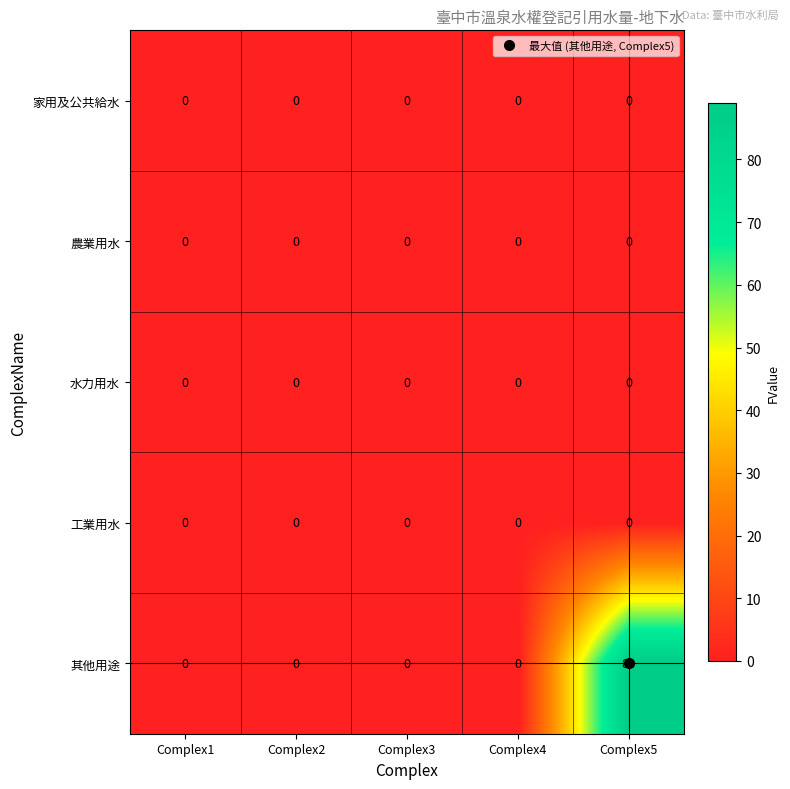

At which category is the sum across all series the highest?

Complex5